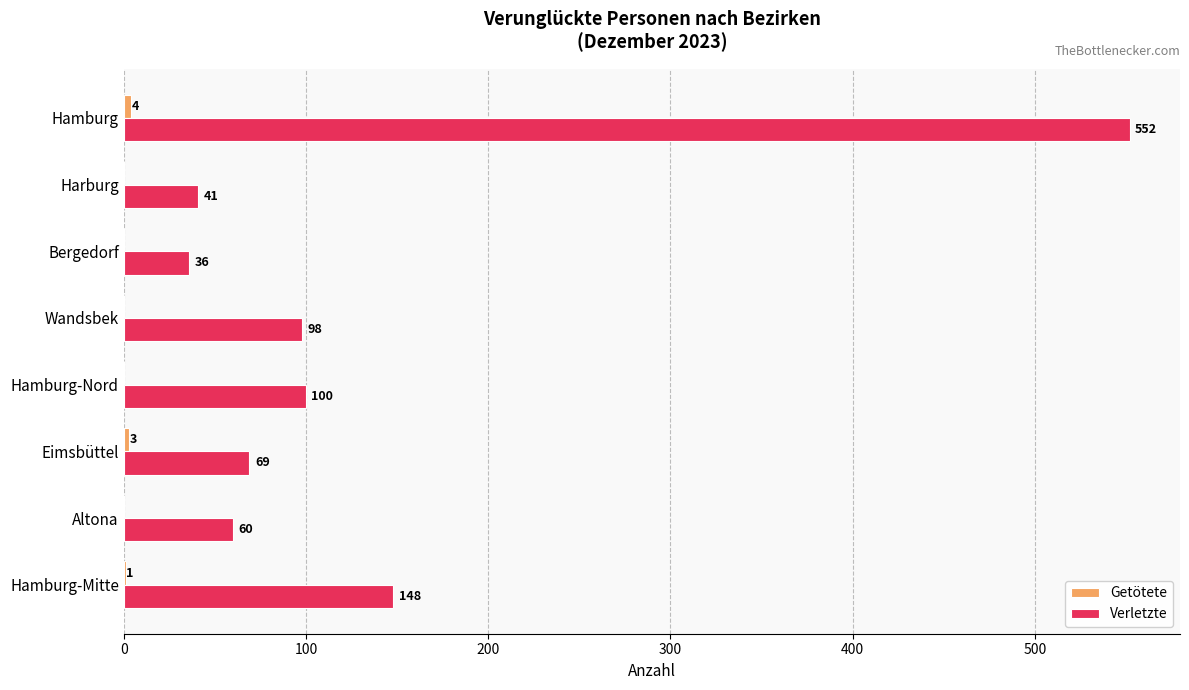

Where is Verletzte nearest to the value 294?

Hamburg-Mitte